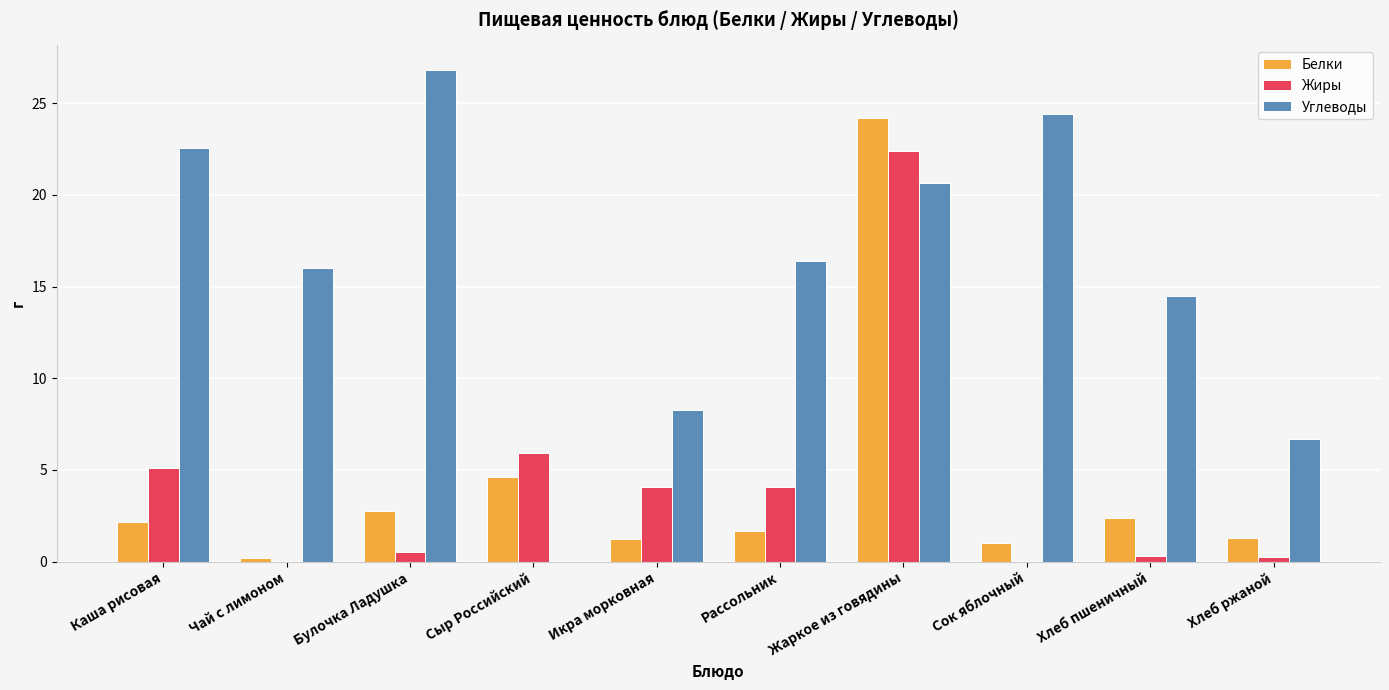

Where is Жиры nearest to the value 11?

Сыр Российский